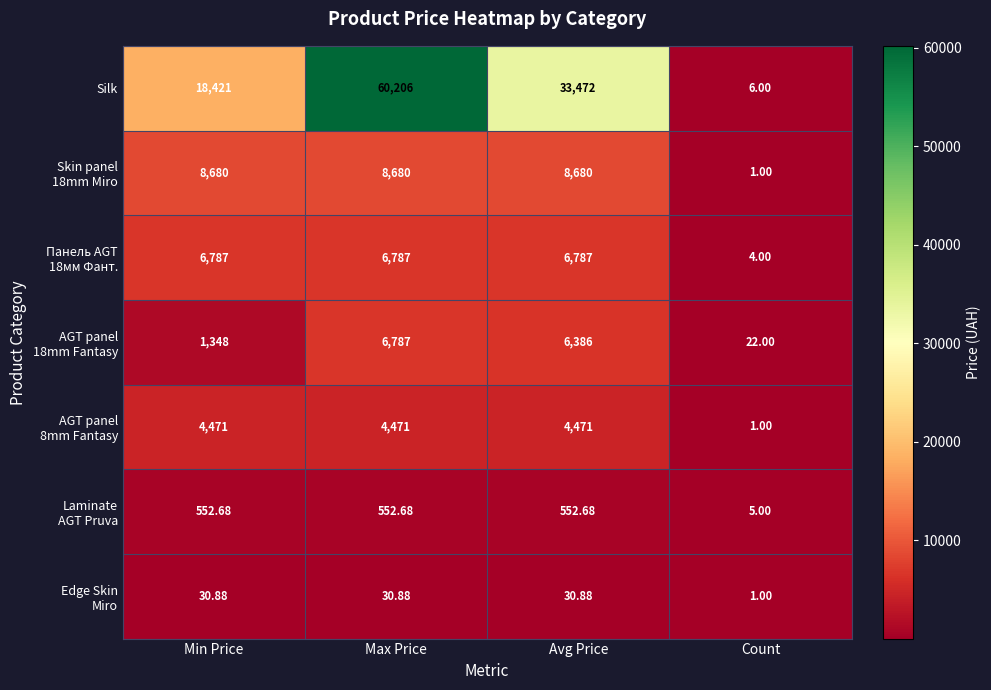

At how many categories does at least one series exceed 52484?

1